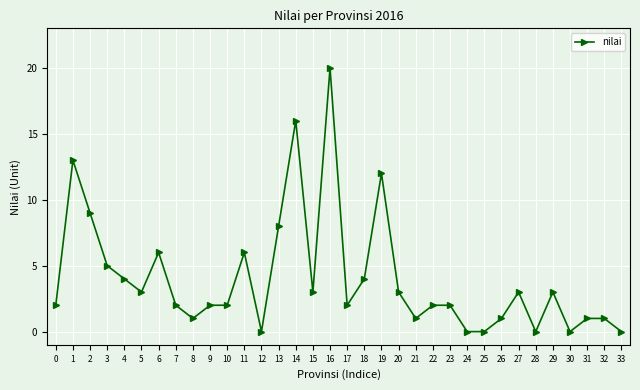

The value at 19 is 16. True or false?

False